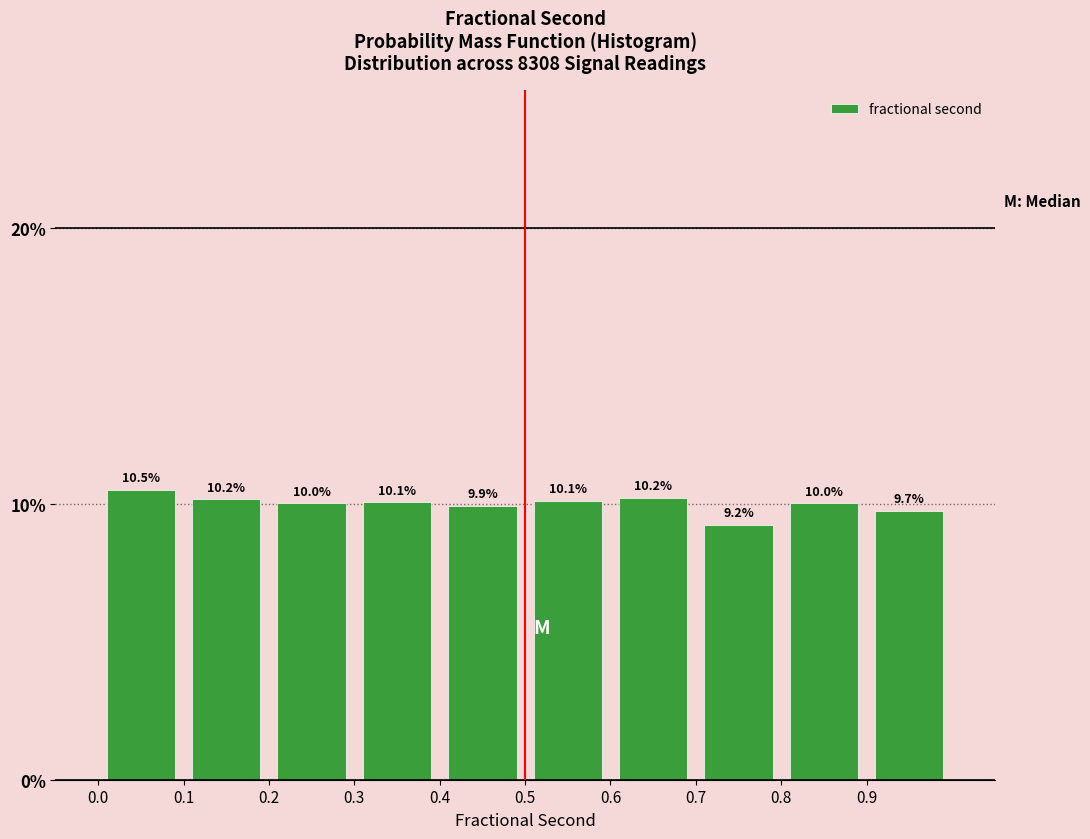

Over which range of the x-axis is the bar tallest?

0.0 to 0.1